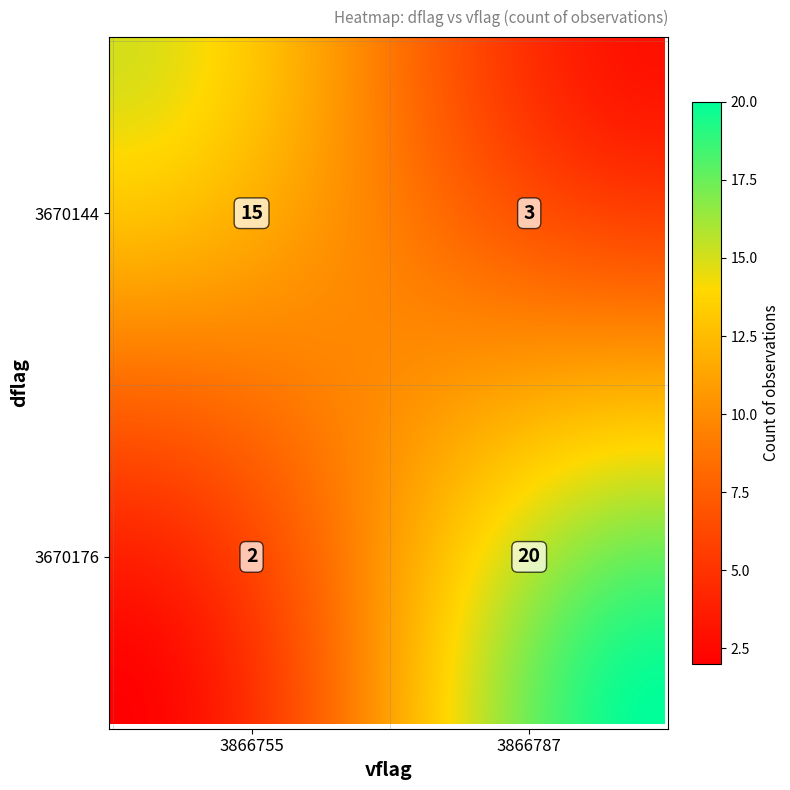

Rank the series at 3866755 from highest to lowest value.

3670144, 3670176